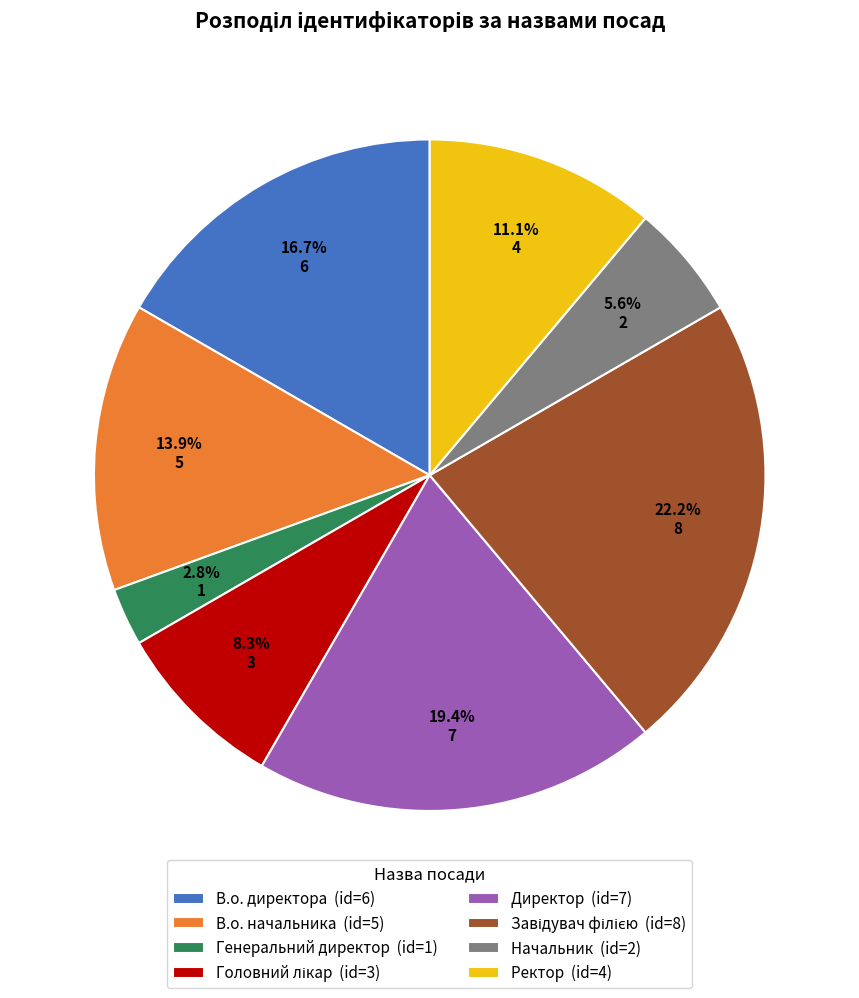

Between В.о. начальника and Директор, which is larger?

Директор